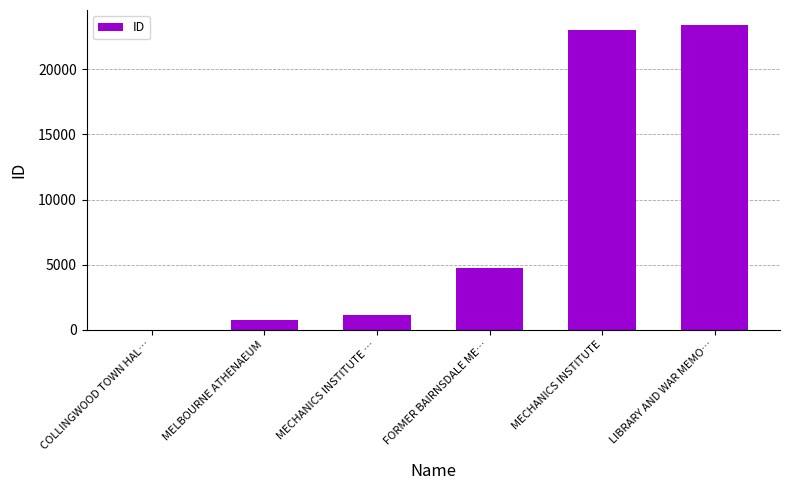

What is the sum of the values at FORMER BAIRNSDALE ME… and MELBOURNE ATHENAEUM?

5459